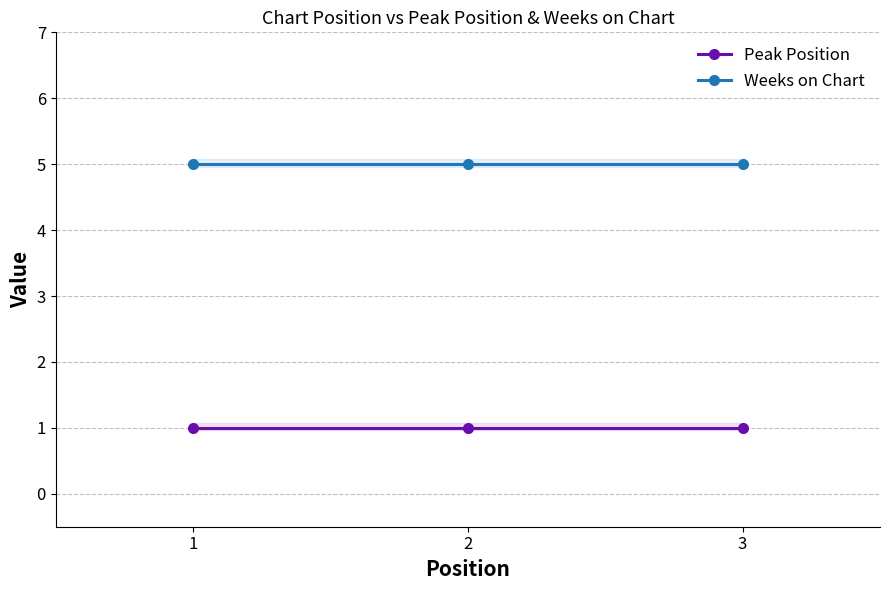

What is the spread (max minus min) of values at 2?

4